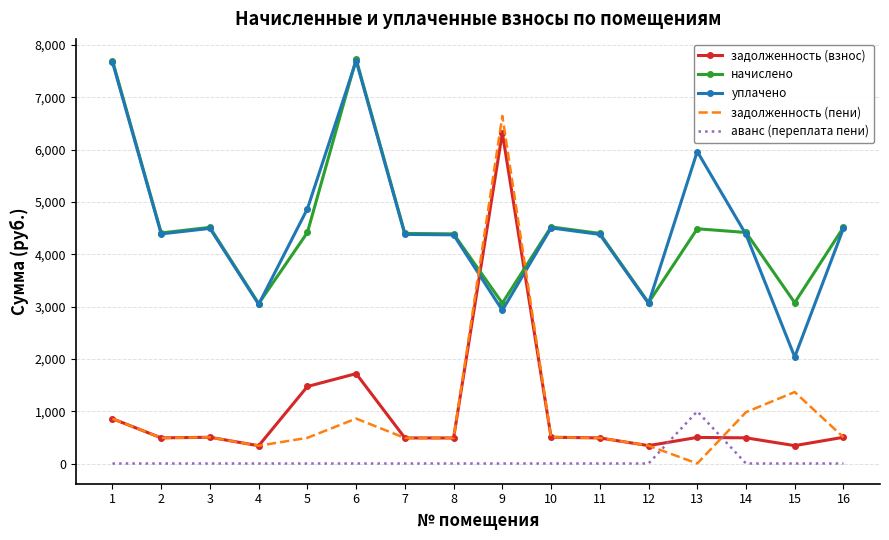

Where do уплачено and задолженность (пени) first cross each other?

8 and 9